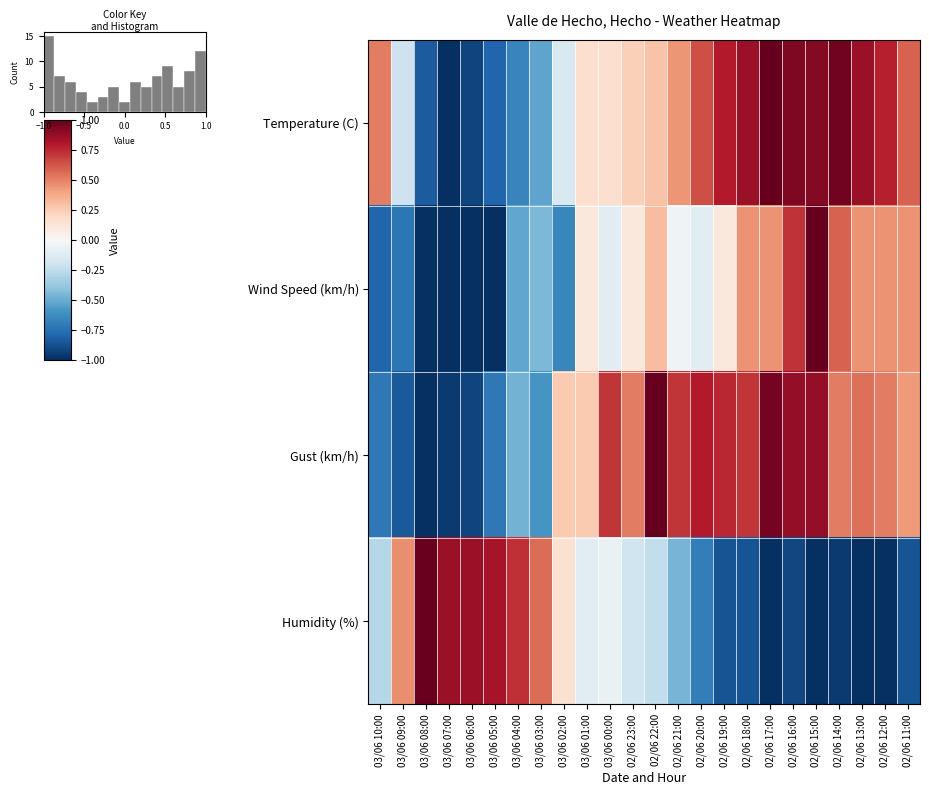

At which category does the chart reach its minimum across all series?

03/06 07:00